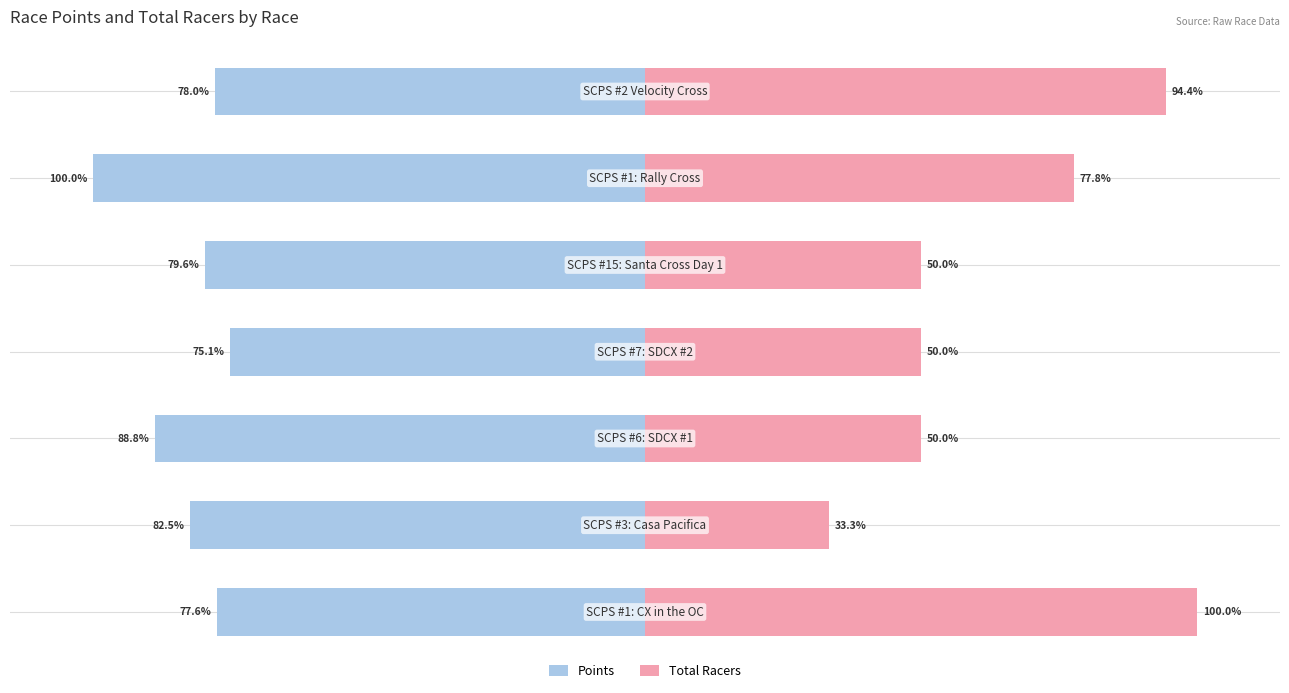

Are the bars horizontal?

Yes